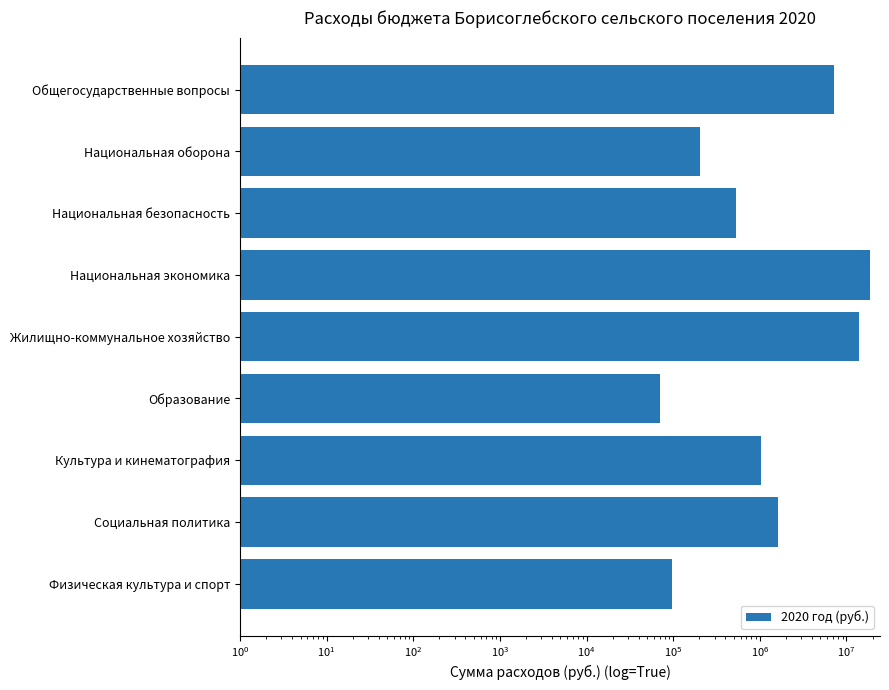

What is the minimum value shown in the chart?

69985.8